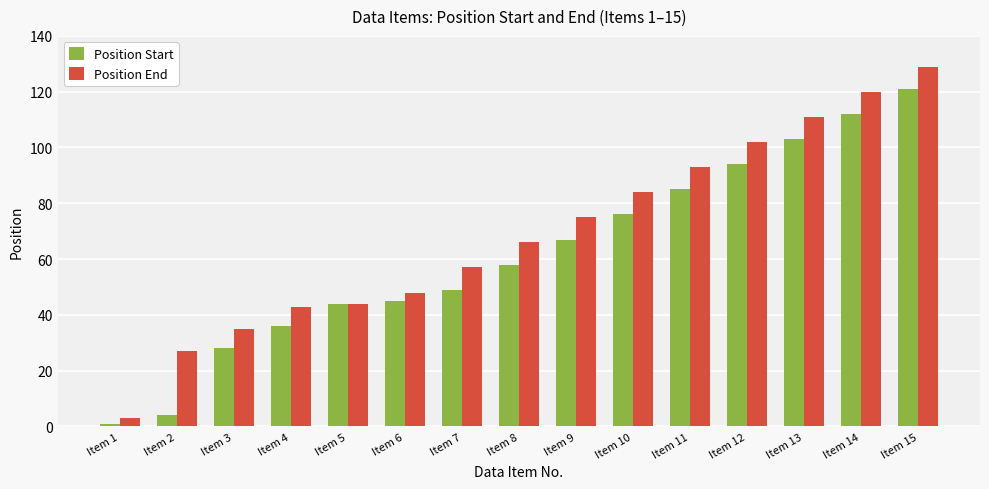

What is the difference between the Position Start values at Item 6 and Item 12?

49